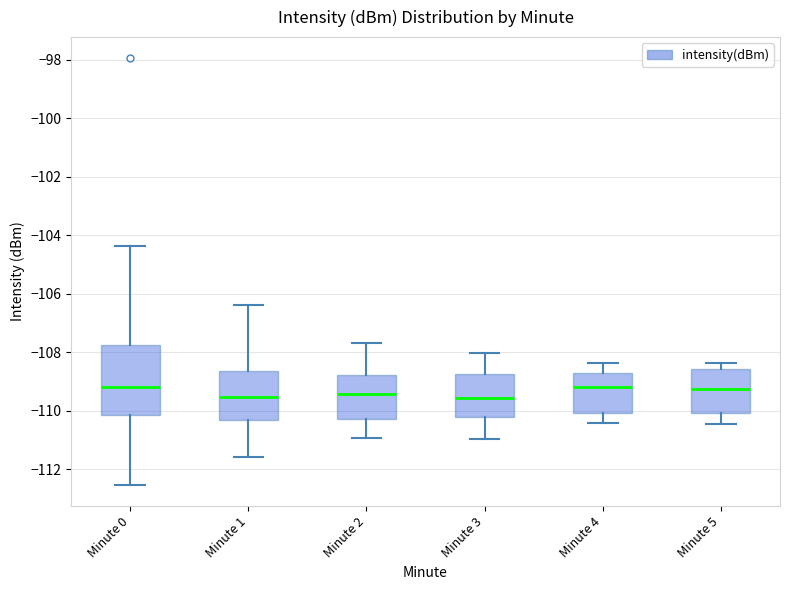

Reading left to right, read every box against the y-axis: the position of its median line, the range the box covers, and the ends of its whiskers. The values are not printed on the chart, so give them approximately, as read against the axis.

Minute 0: median -109.2, box -110.2 to -107.8, whiskers -112.6 to -104.4
Minute 1: median -109.6, box -110.4 to -108.6, whiskers -111.6 to -106.4
Minute 2: median -109.4, box -110.2 to -108.8, whiskers -111.0 to -107.6
Minute 3: median -109.6, box -110.2 to -108.8, whiskers -111.0 to -108.0
Minute 4: median -109.2, box -110.0 to -108.8, whiskers -110.4 to -108.4
Minute 5: median -109.2, box -110.0 to -108.6, whiskers -110.4 to -108.4